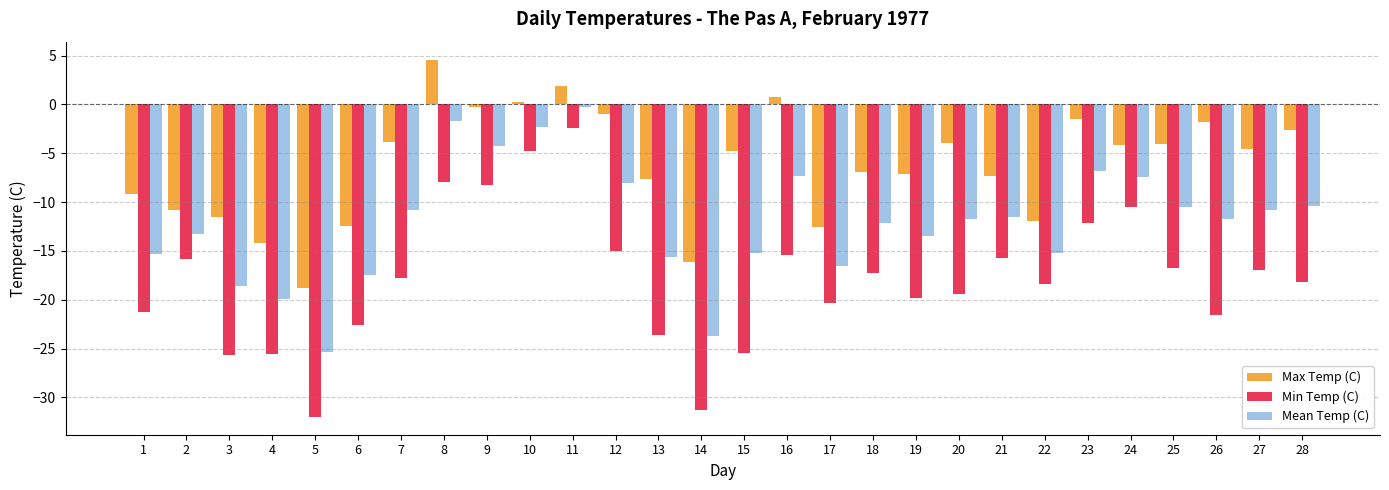

Where does the Max Temp (C) series first go above -4?

7